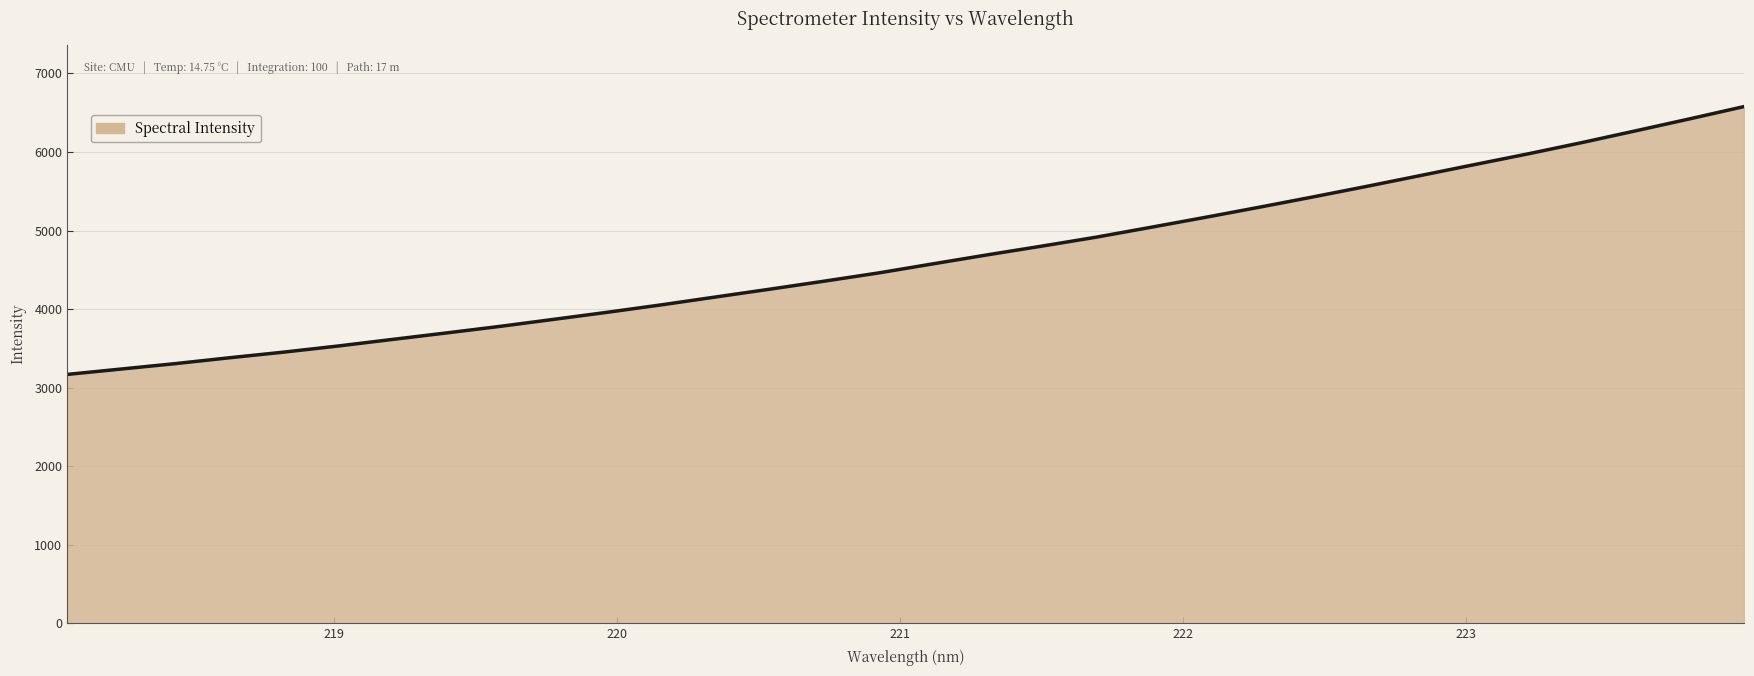

True or false: the data has more than 1 interior local peaks.

False